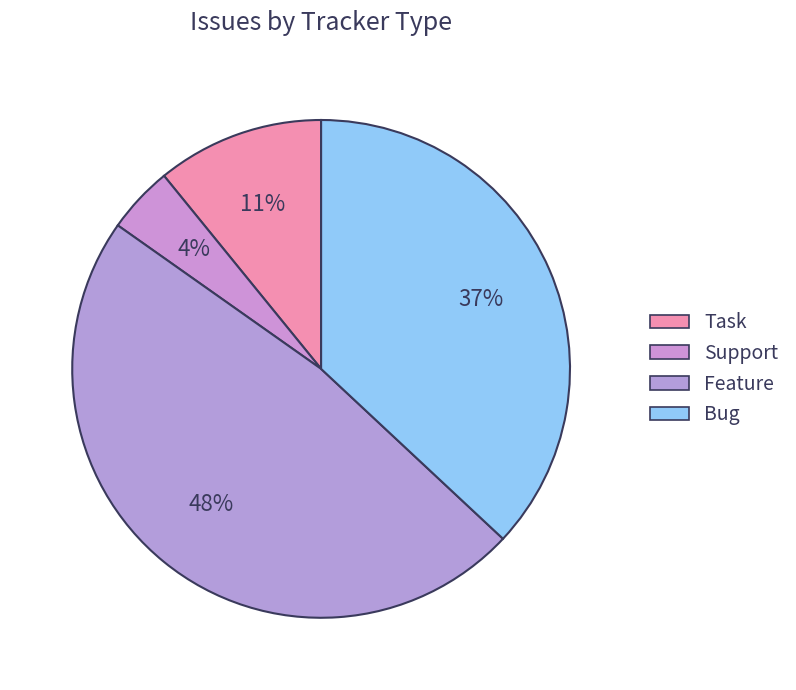

How many segments does this pie chart have?

4